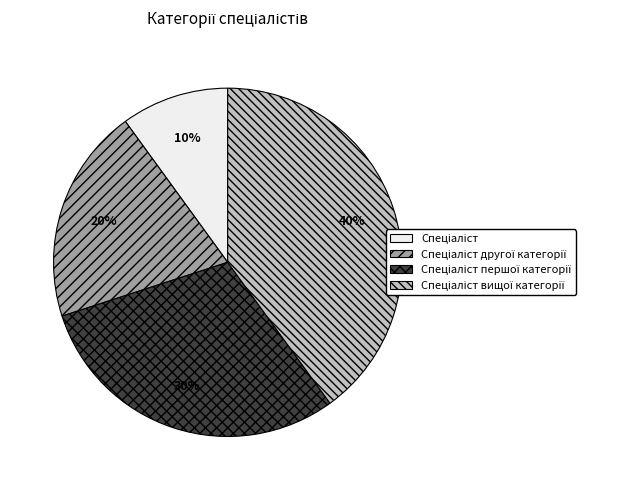

To the nearest percent, what is the difference between the largest and smallest slice percentages?

30%